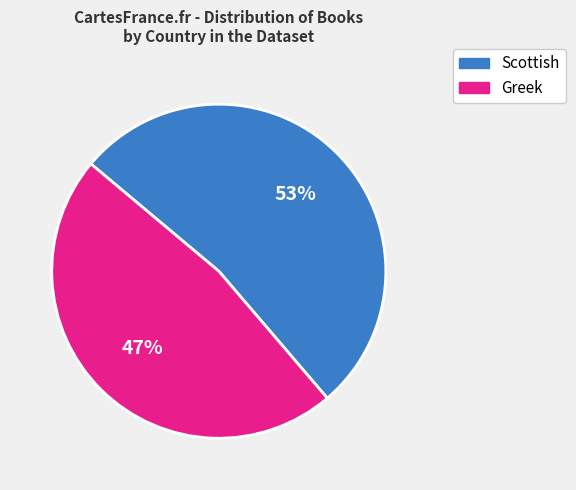

What is the ratio of the value at Scottish to the value at Greek?

1.1